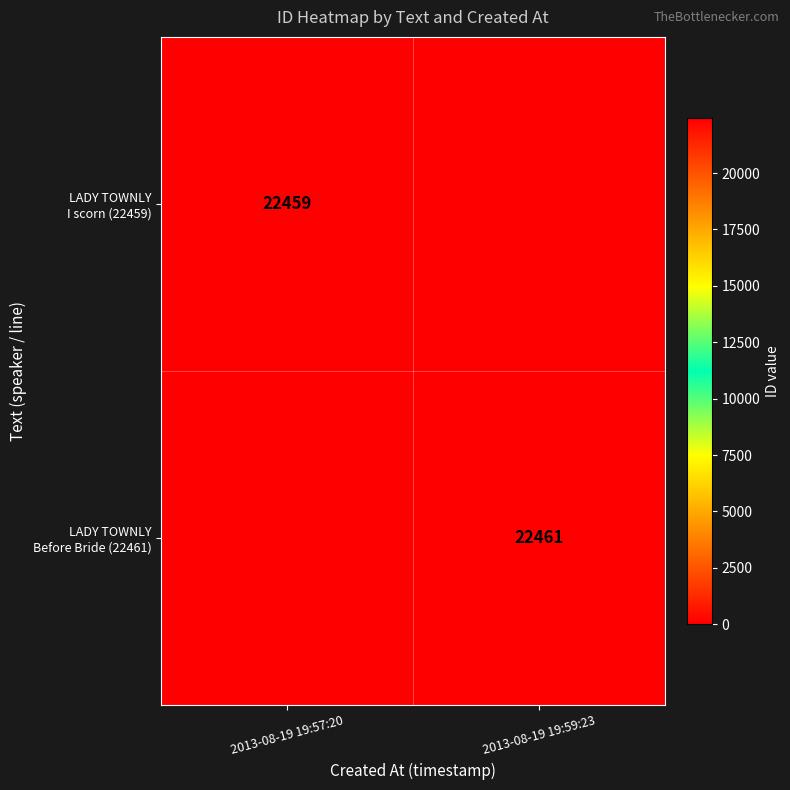

Which label corresponds to the largest value in the chart?

2013-08-19 19:59:23